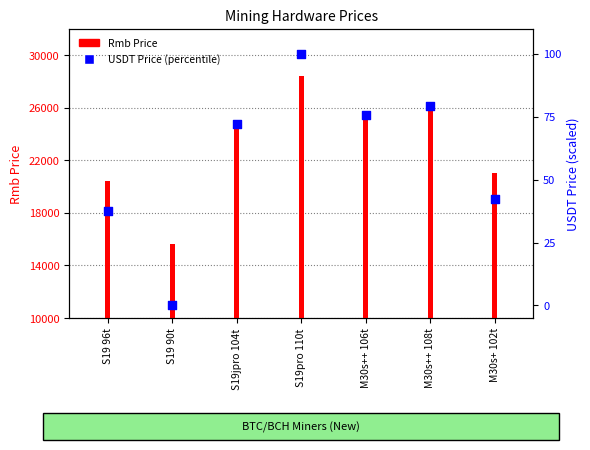

Which series has the widest spread of Y values?

Rmb Price